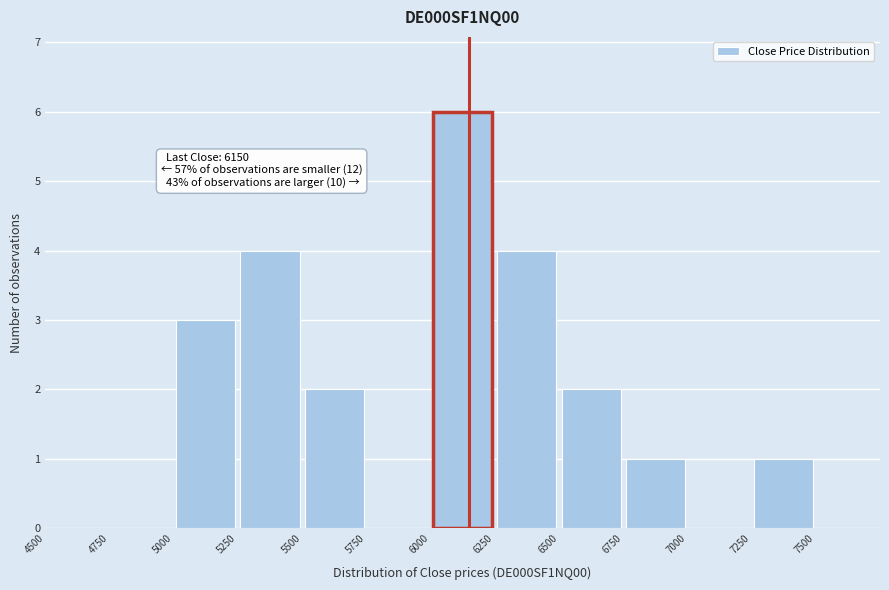

Over which range of the x-axis is the bar tallest?

6000 to 6250